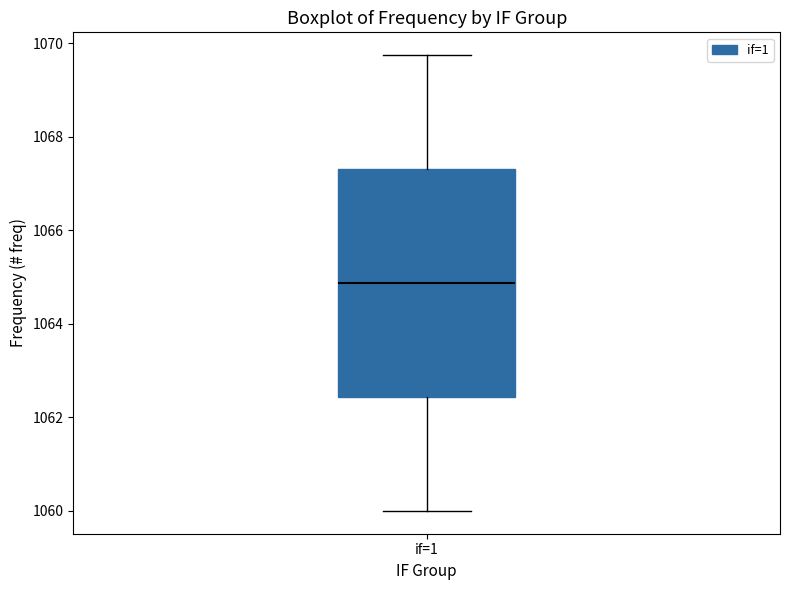

Read this box plot against the y-axis: the position of the median line, the range covered by the box, and the ends of both whiskers. The values are not printed on the chart, so give them approximately, as read against the axis.

median 1064.8, box 1062.4 to 1067.4, whiskers 1060.0 to 1069.8